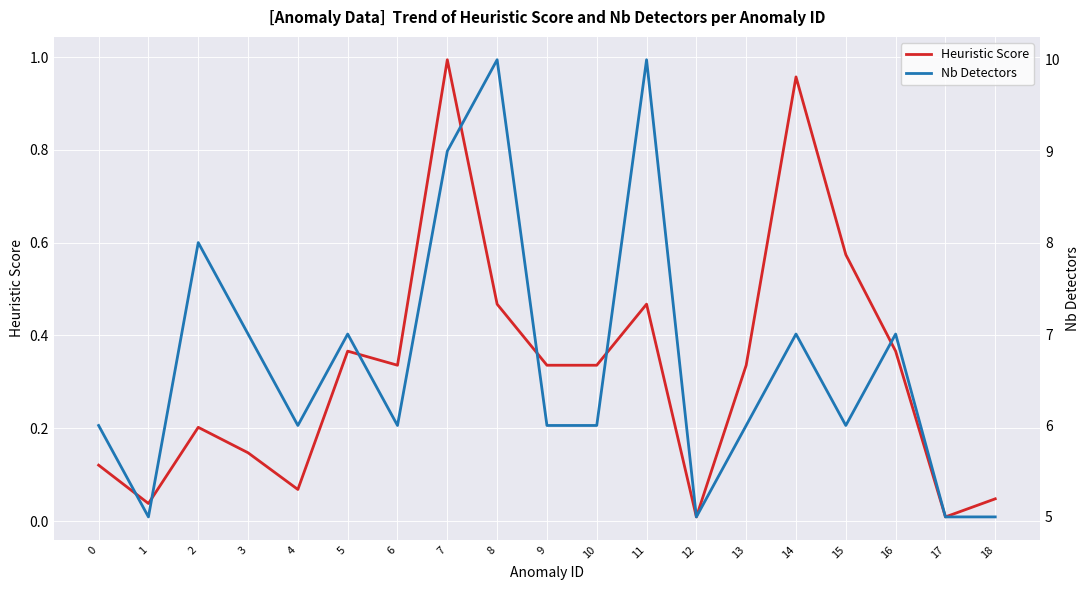

Which series has the widest spread of values?

Nb Detectors